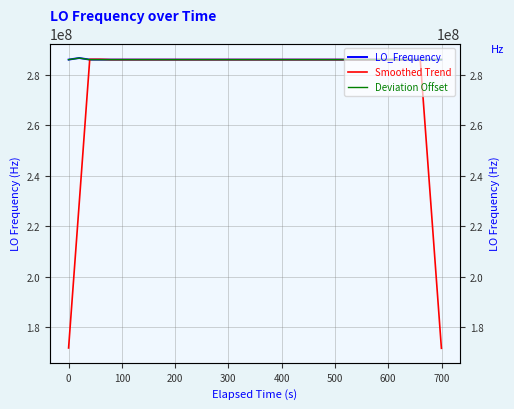

Where is the first local minimum for Deviation Offset?

100